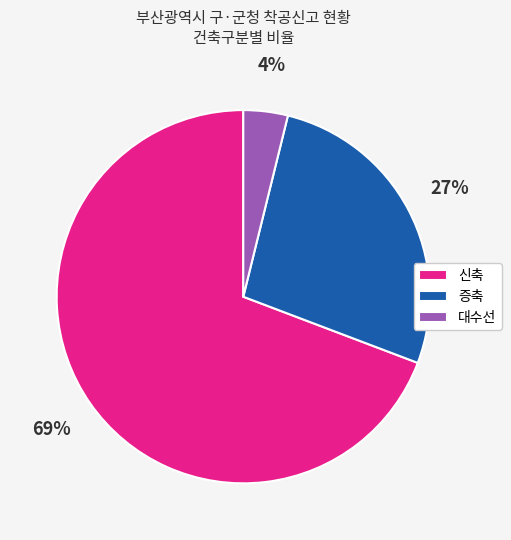

Is it true that 증축 is 34% of the pie?

False